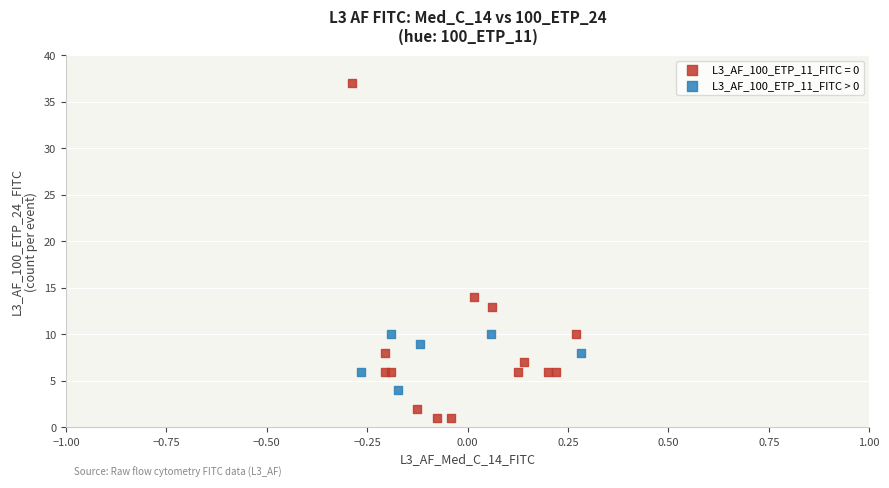

Which series reaches the minimum Y coordinate?

L3_AF_100_ETP_11_FITC = 0